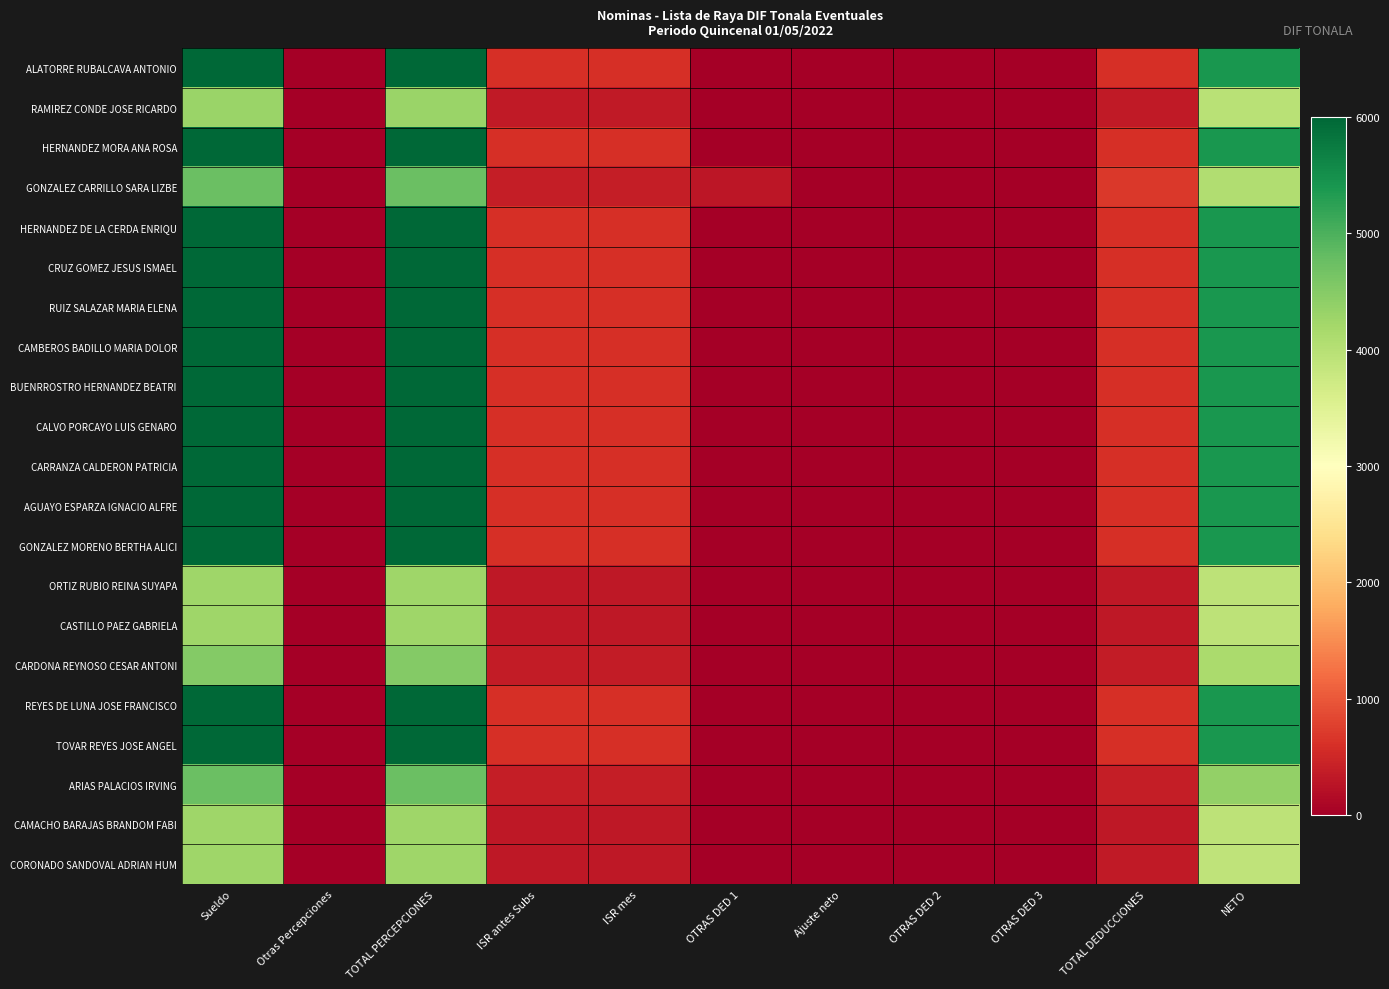

Between TOTAL DEDUCCIONES and OTRAS DED 1, which is larger?

TOTAL DEDUCCIONES